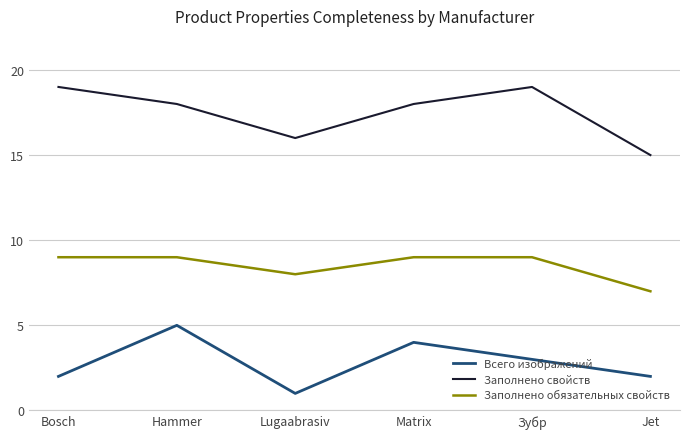

Where is the first local maximum for Заполнено свойств?

Зубр